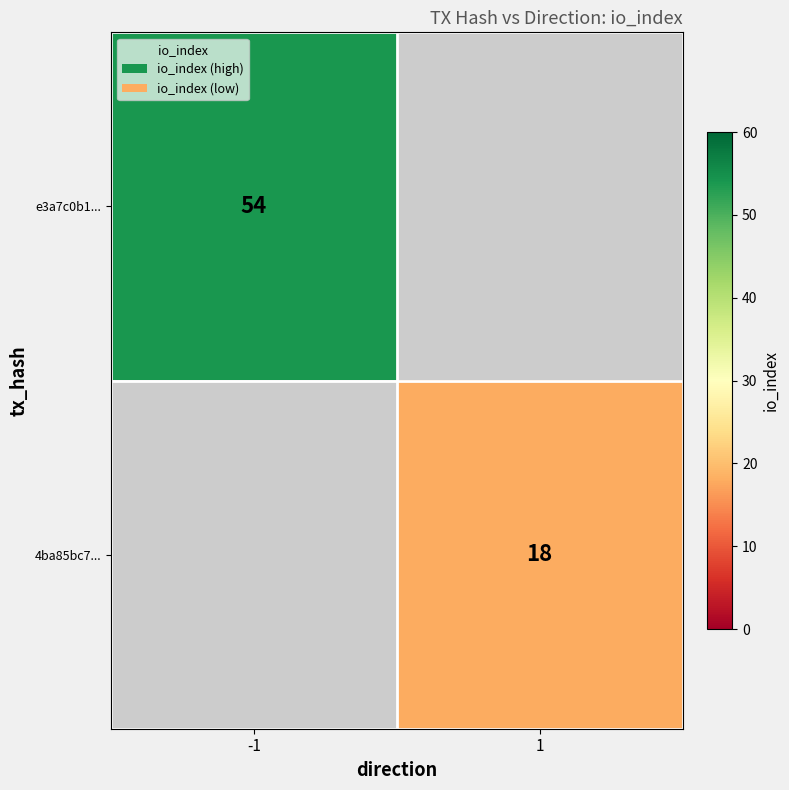

True or false: 4ba85bc7... has a value of 5 at 1.

False